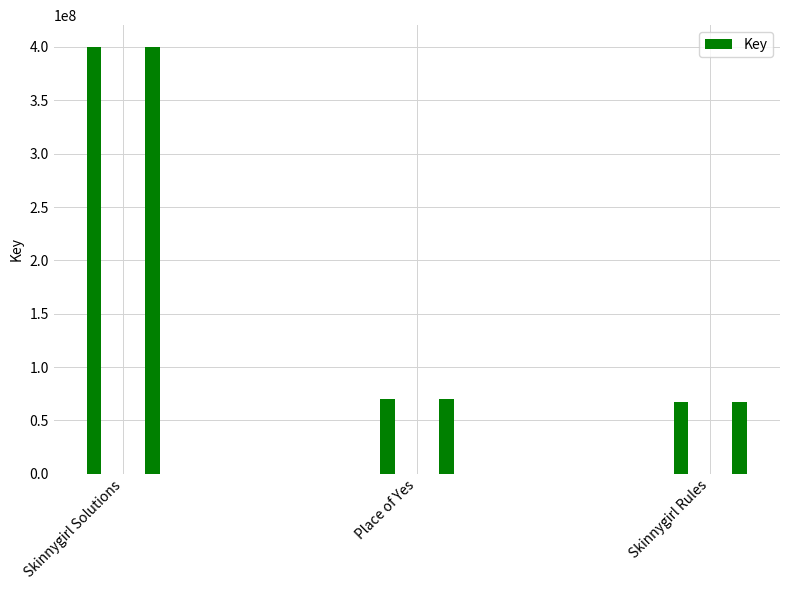

What is the difference between the second highest and minimum values?

2832269